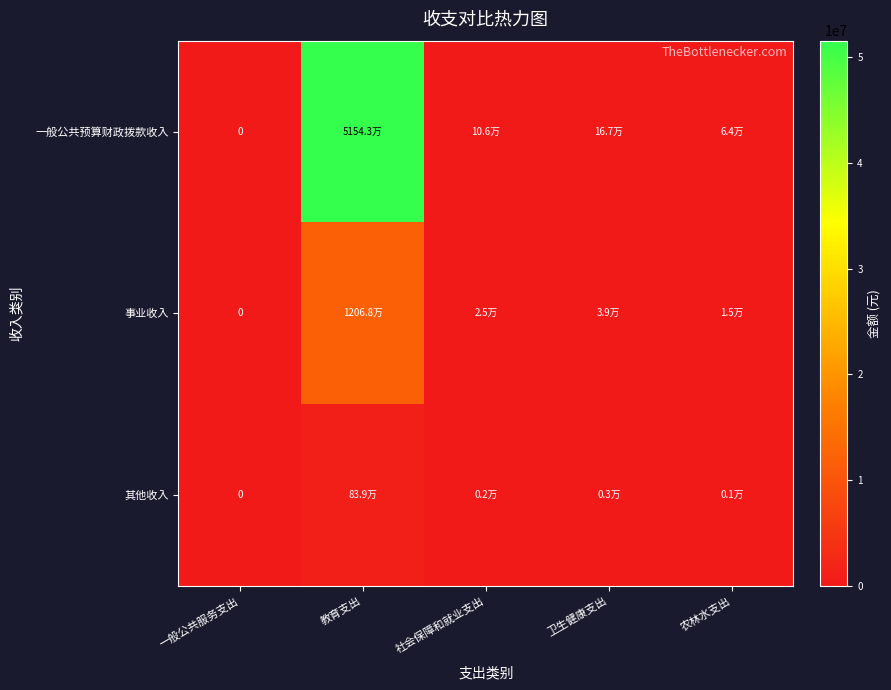

True or false: 其他收入 has a value of 838935.6 at 教育支出.

True